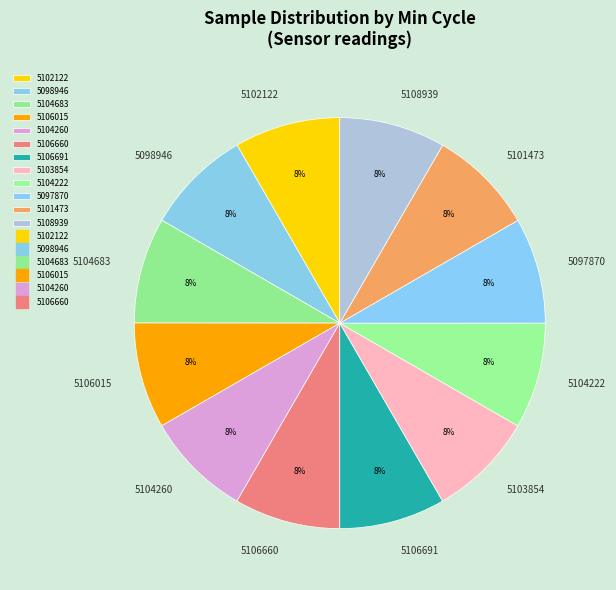

What is the ratio of the value at 5104683 to the value at 5104260?

1.0